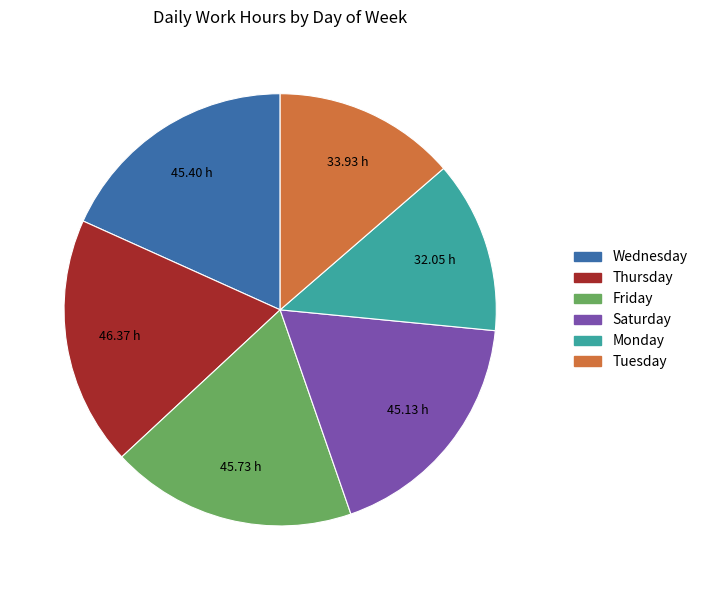

Does any single category account for the majority?

No